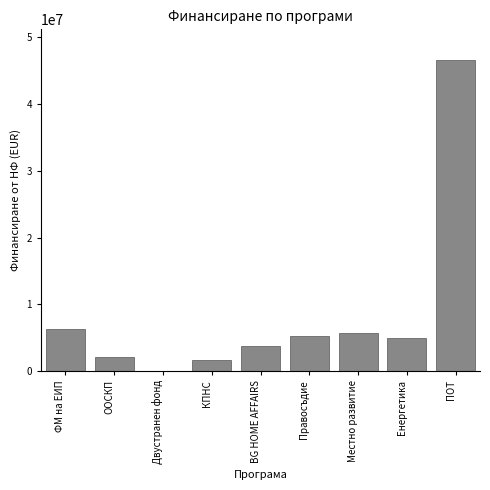

What is the sum of the values at ПОТ and Правосъдие?

51828205.4